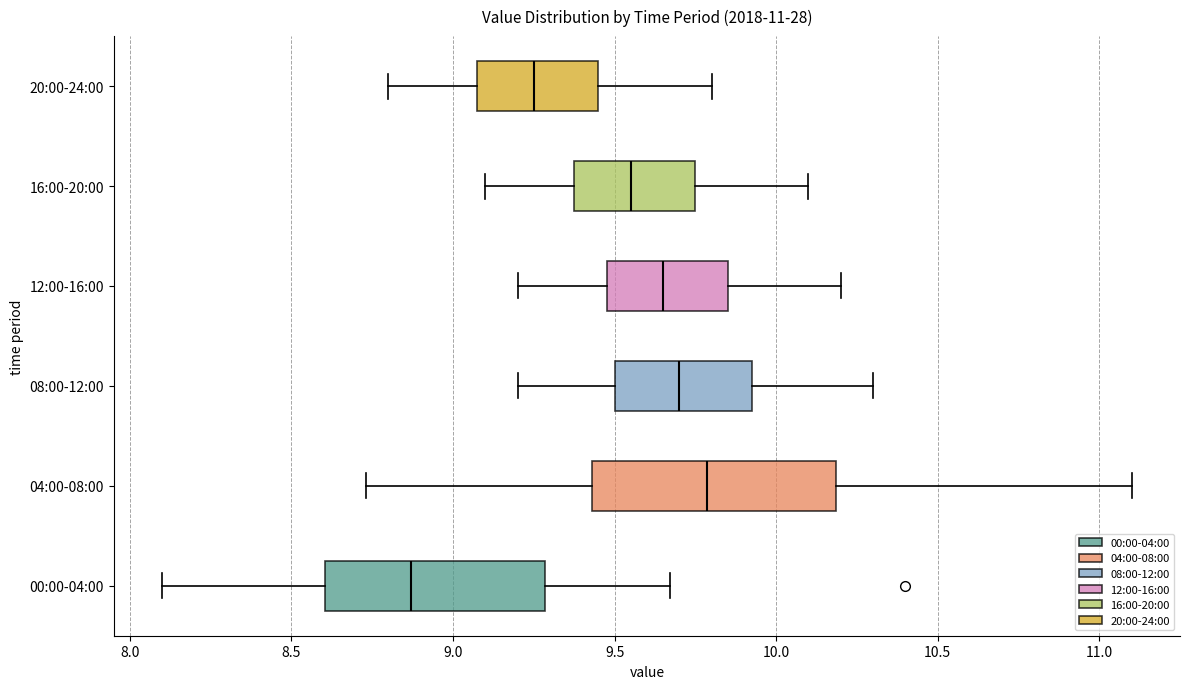

Which box's median line is the furthest to the right?

04:00-08:00